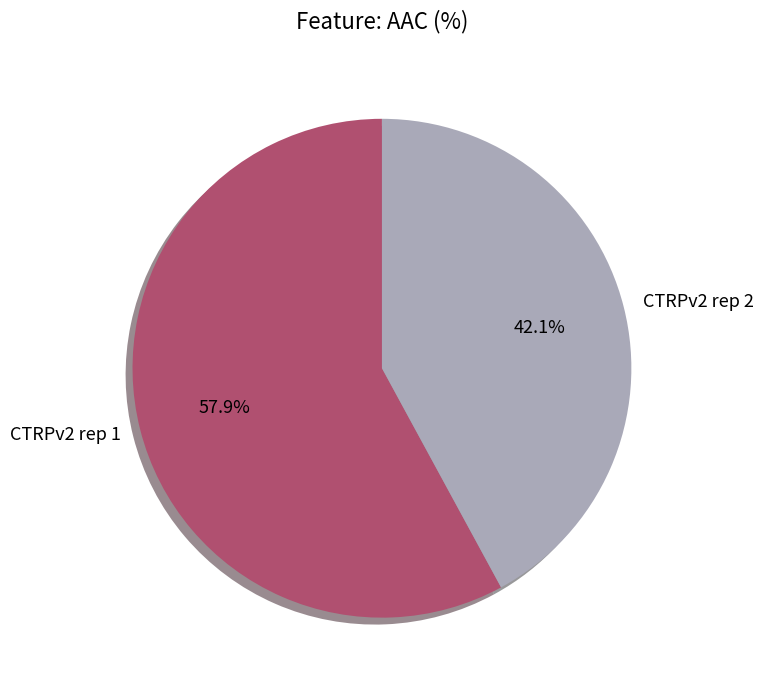

What is the total percentage of CTRPv2 rep 1 and CTRPv2 rep 2?

100.0%